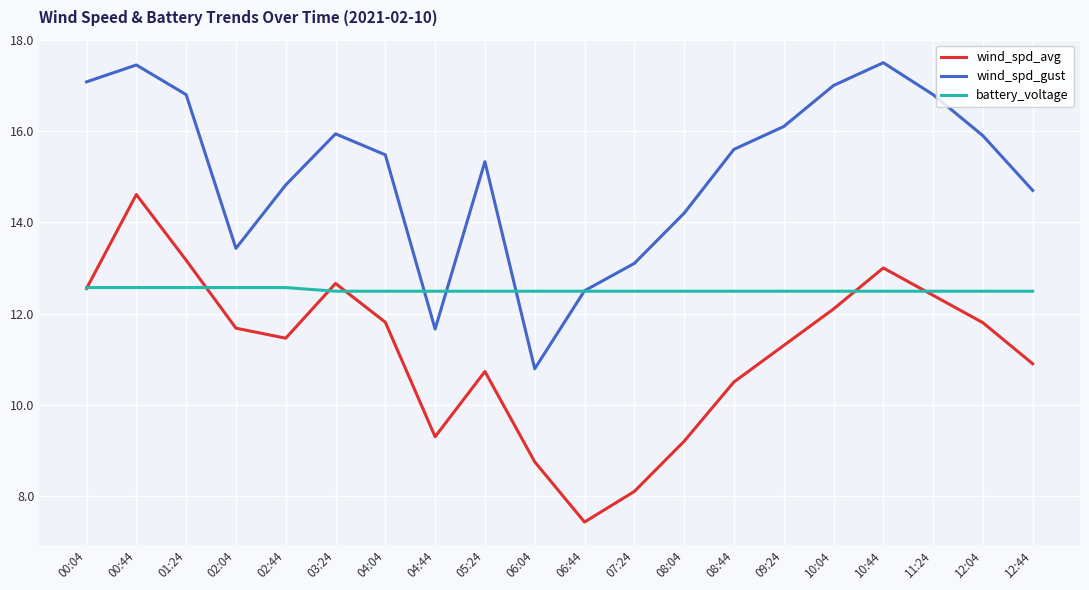

True or false: battery_voltage and wind_spd_avg intersect in this chart.

True